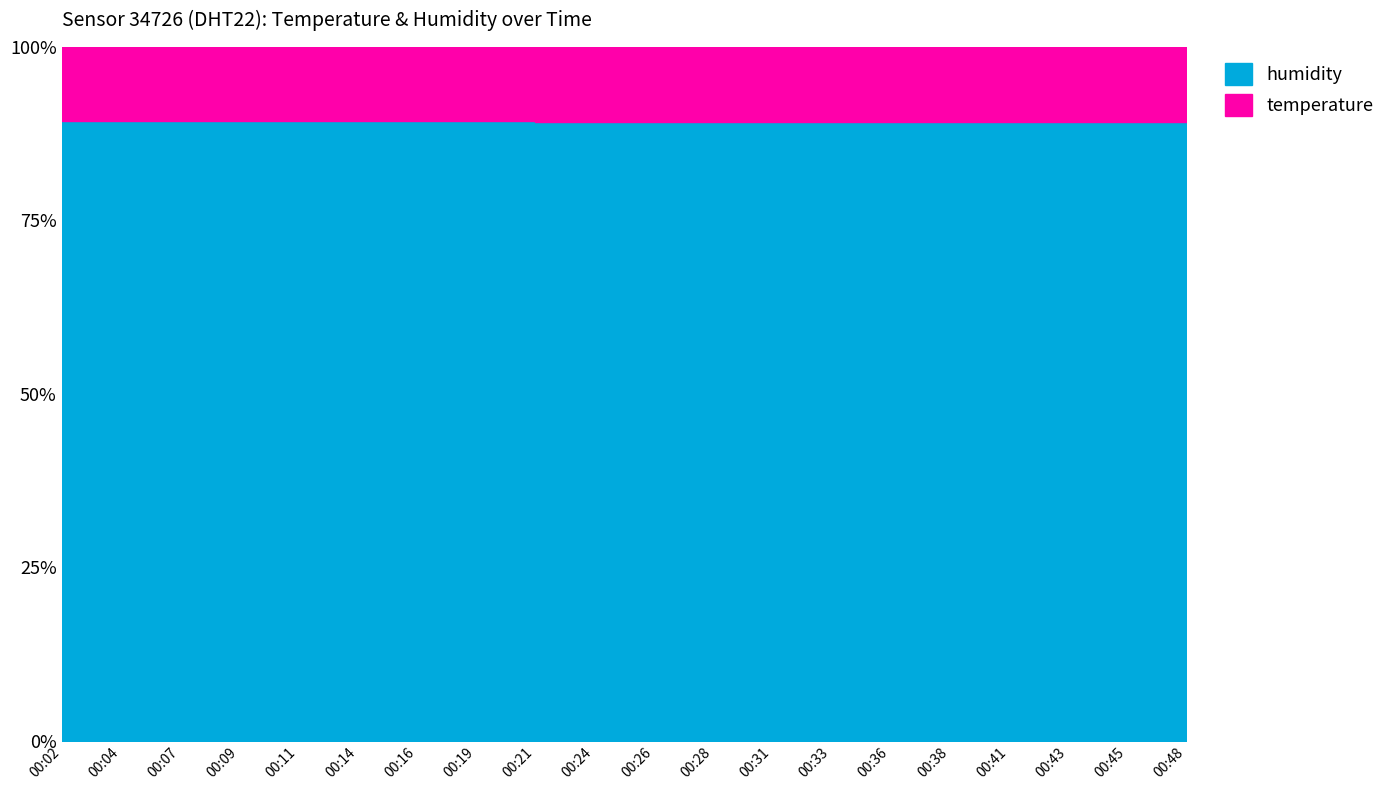

True or false: there are more than 1 points higher than both neighbors.

False